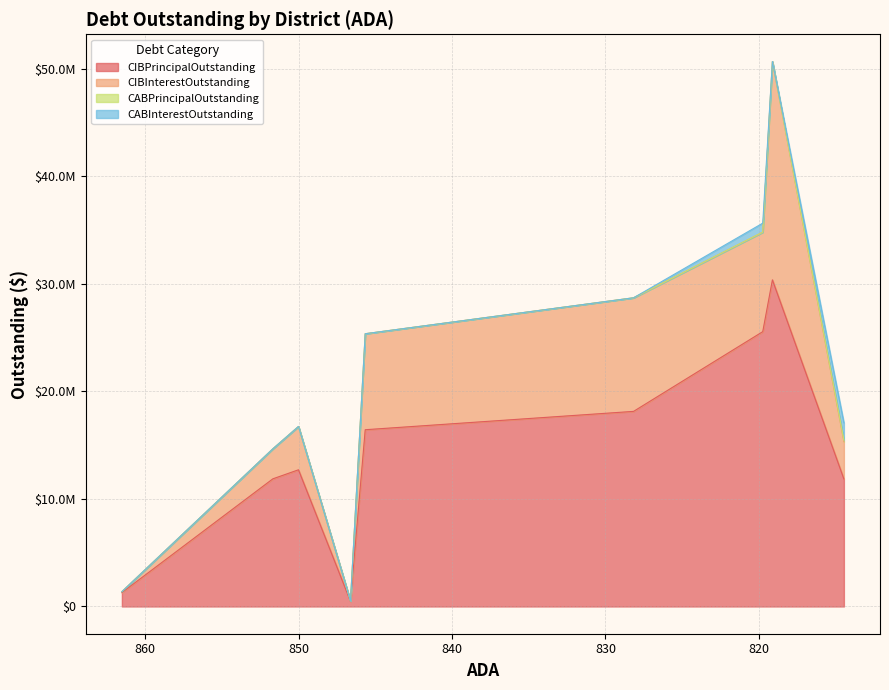

True or false: CIBInterestOutstanding and CABInterestOutstanding cross at least once.

False